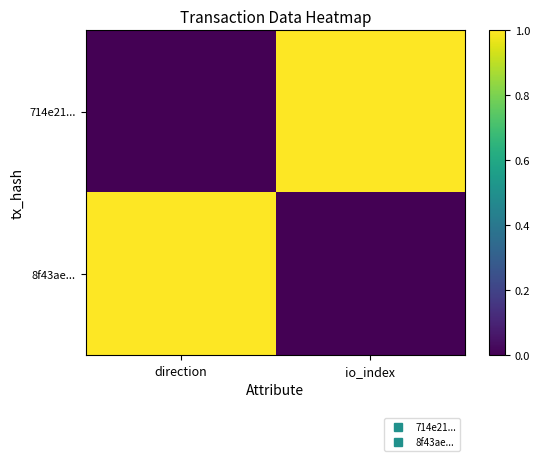

Rank the series at direction from highest to lowest value.

8f43ae..., 714e21...